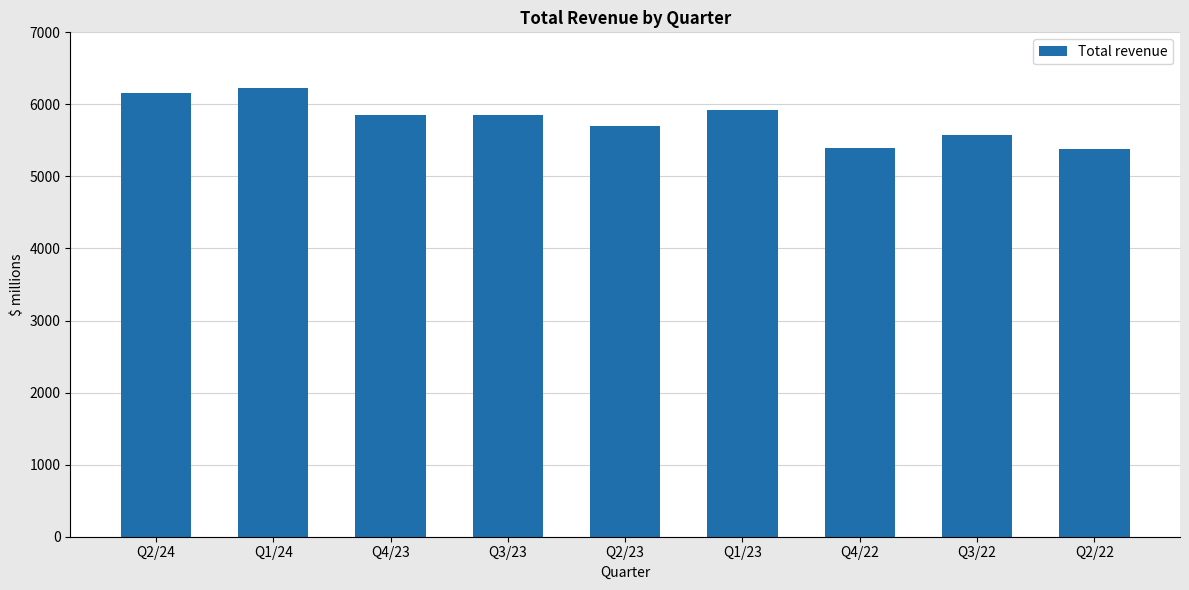

Is it true that the value at Q3/23 is 1909?

False